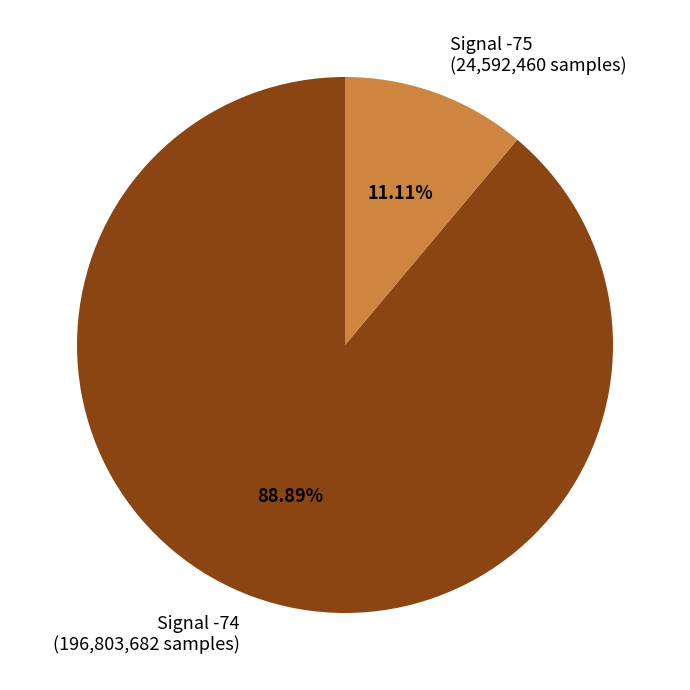

Is there any slice that represents more than half of the pie?

Yes